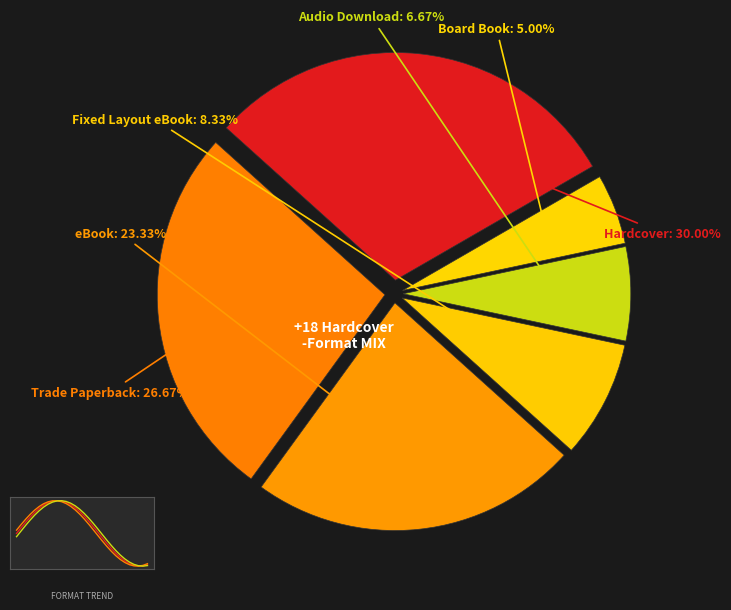

How many segments does this pie chart have?

6